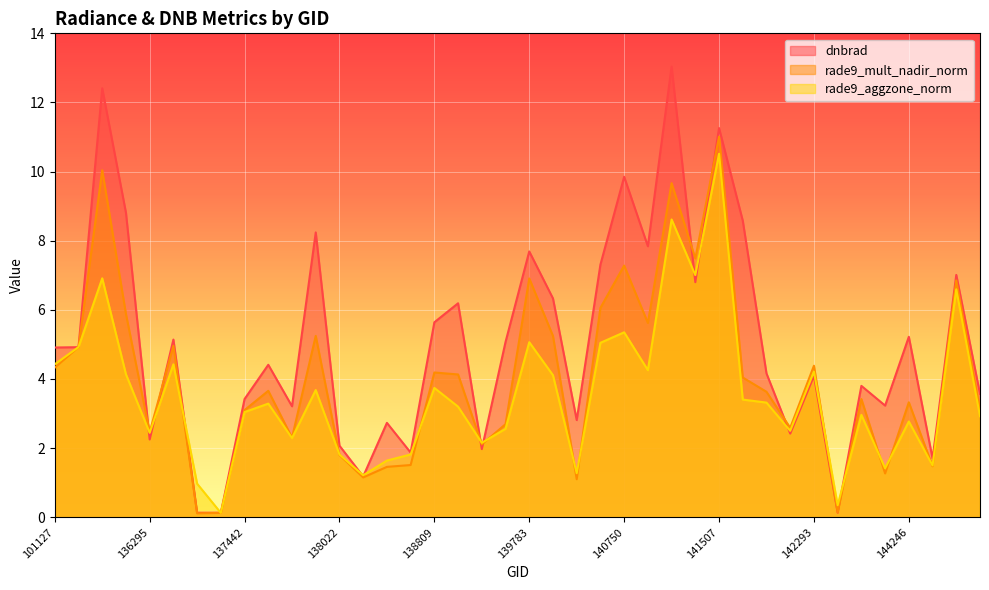

What is the average value of the rade9_mult_nadir_norm series?

4.0